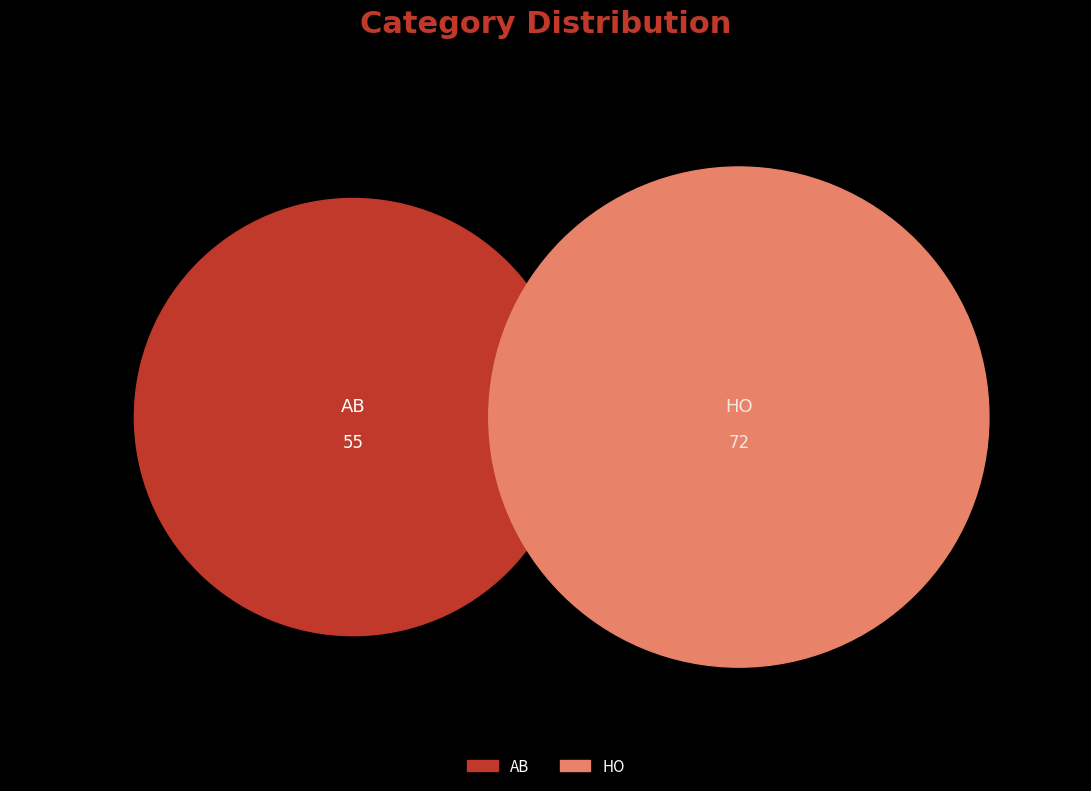

Rank the categories by value from highest to lowest.

HO, AB